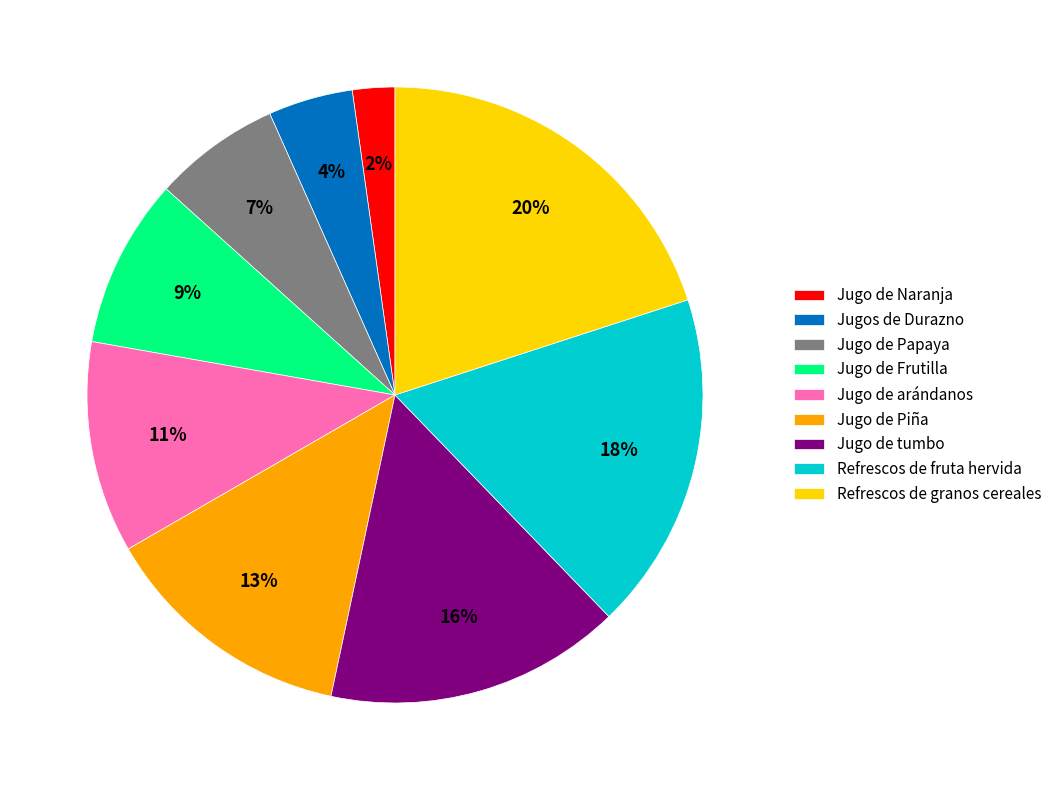

Between Jugo de Naranja and Jugo de Papaya, which is larger?

Jugo de Papaya